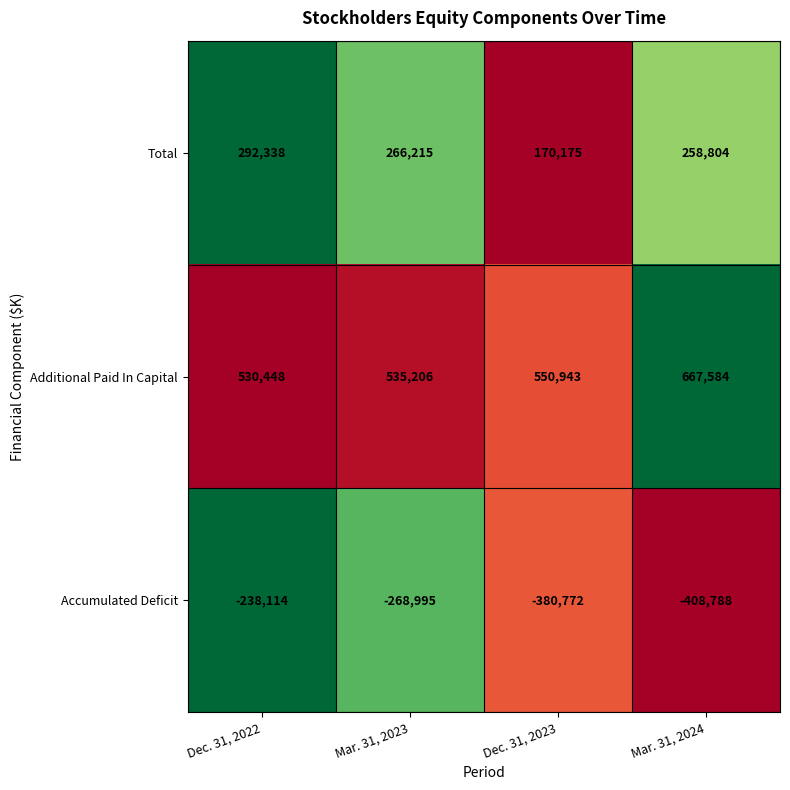

Which series has the largest total across all categories?

Additional Paid In Capital